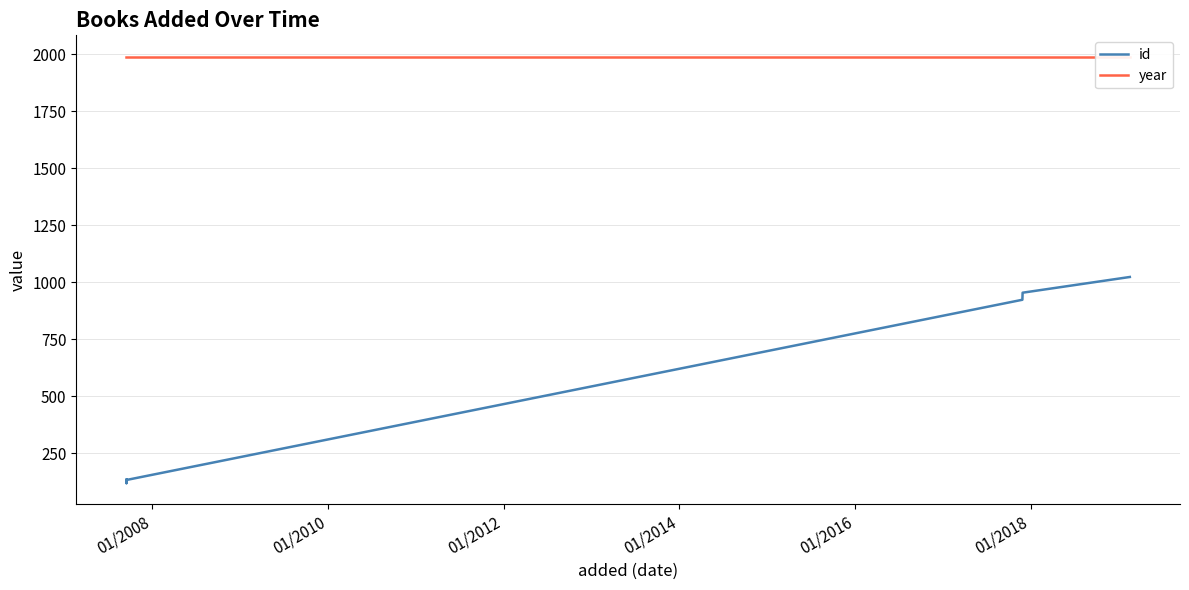

Is it true that year equals 2804 at 01/2012?

False